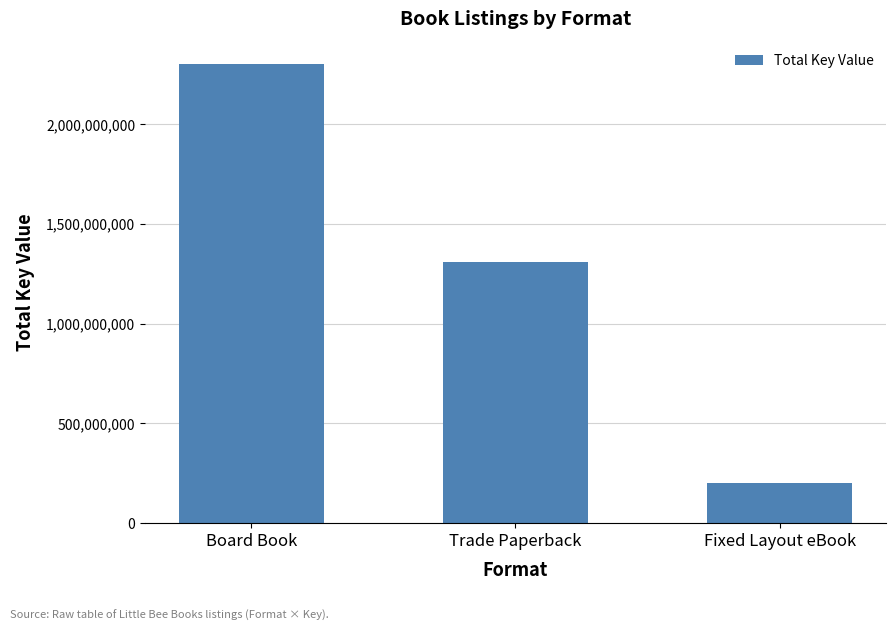

Read the value at Fixed Layout eBook.

200164485